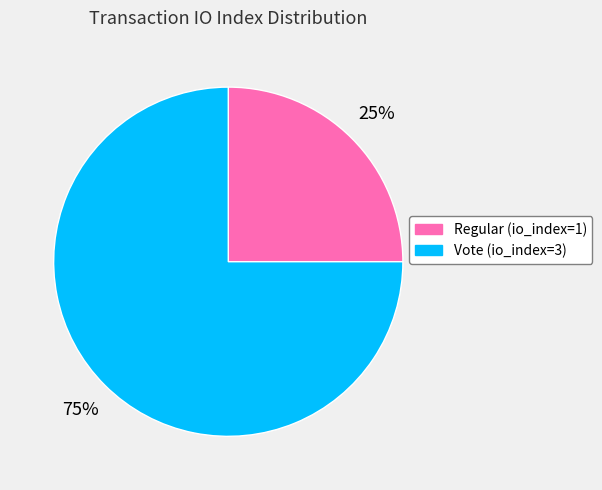

What percentage is the Vote slice, to the nearest percent?

75%